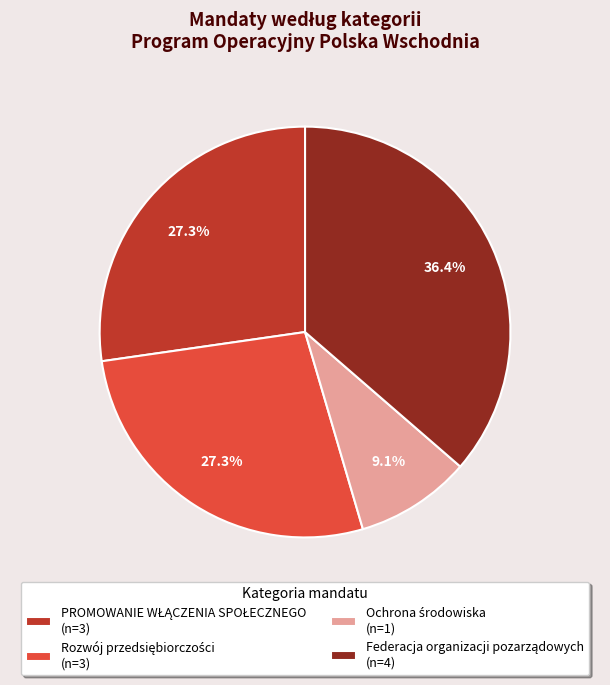

How many slices are in this pie chart?

4